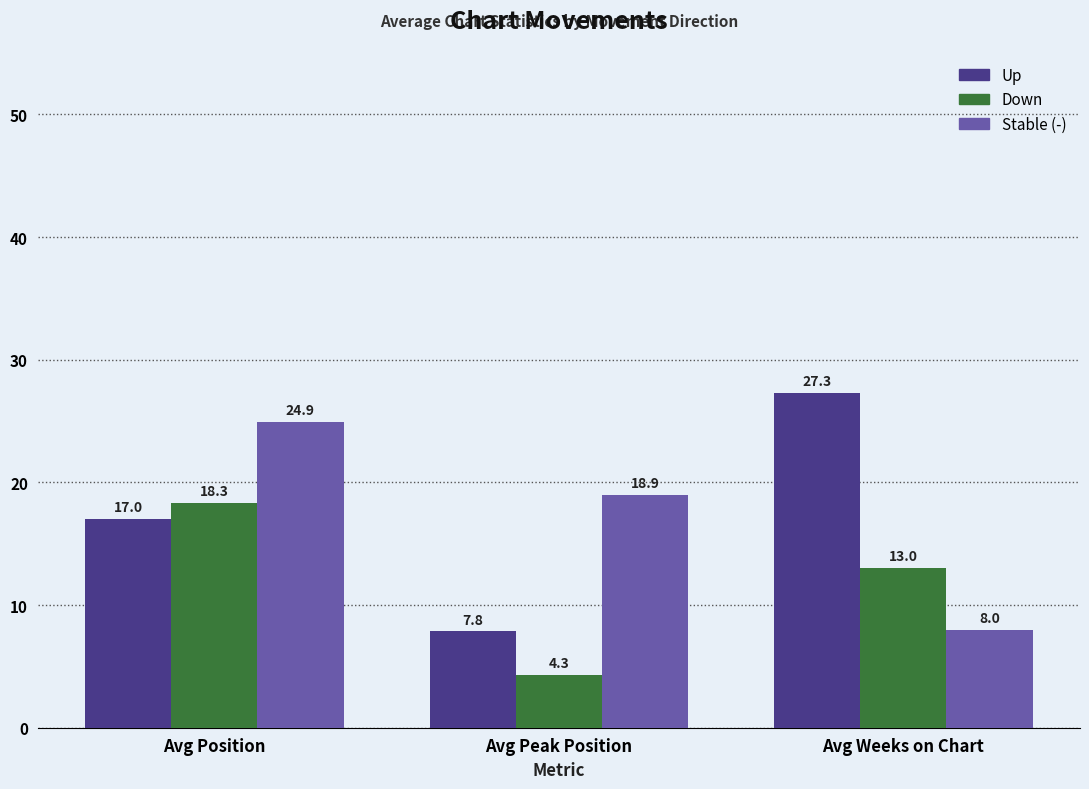

Is it true that Stable (-) equals 11.0 at Avg Weeks on Chart?

False